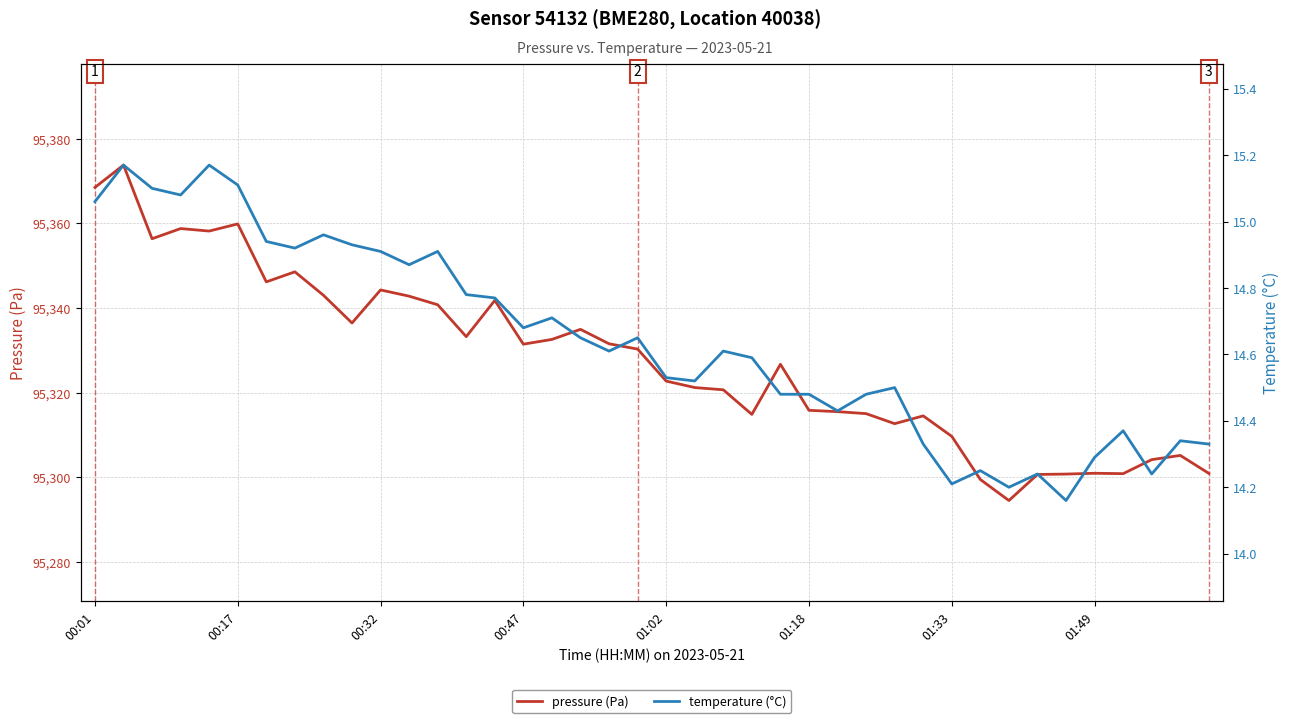

What is the label of the 14th point from the left?

13